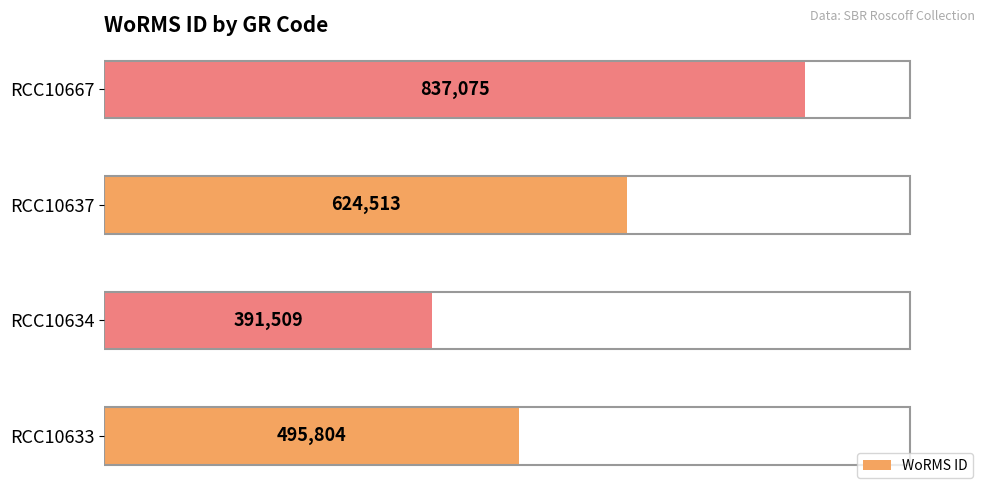

List the labels in order of value, smallest first.

RCC10634, RCC10633, RCC10637, RCC10667